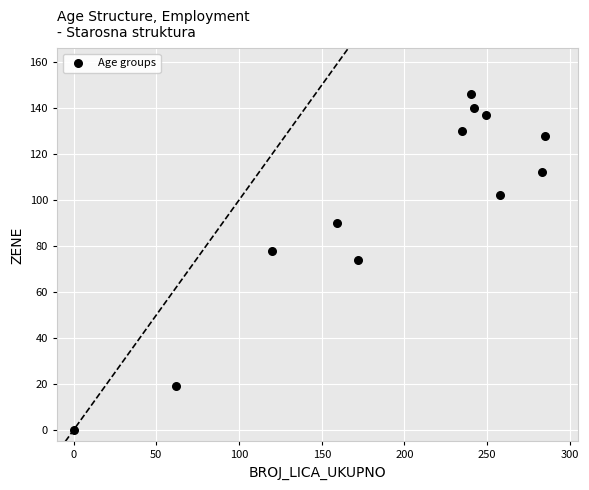

What is the average X value?

192